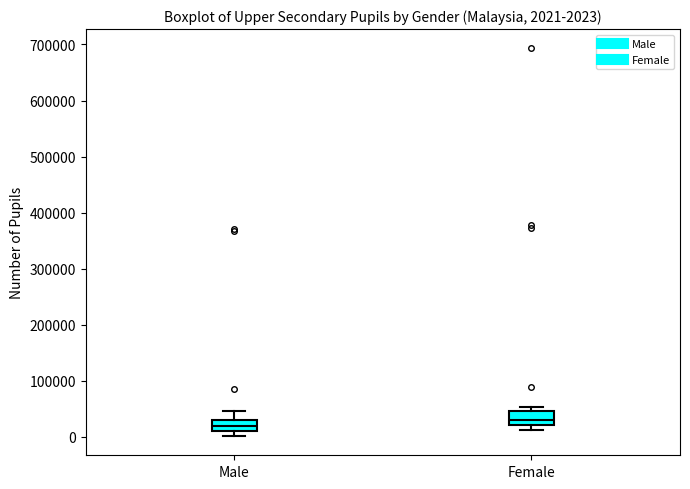

Which box's median line is the highest?

Female